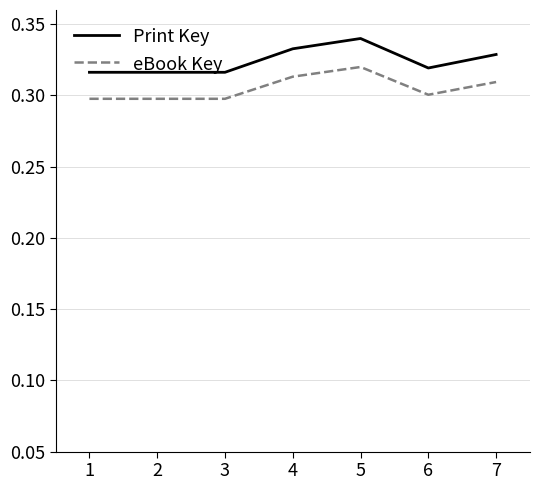

At which label does Print Key reach its peak?

5